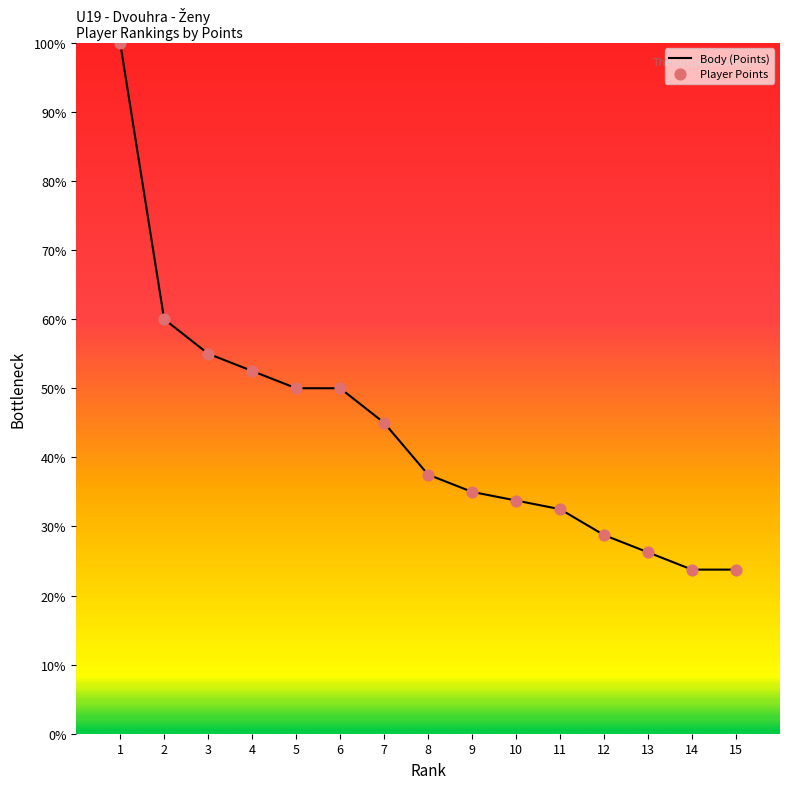

Approximately how many times larger is the value at 3 compared to 6?

1.1